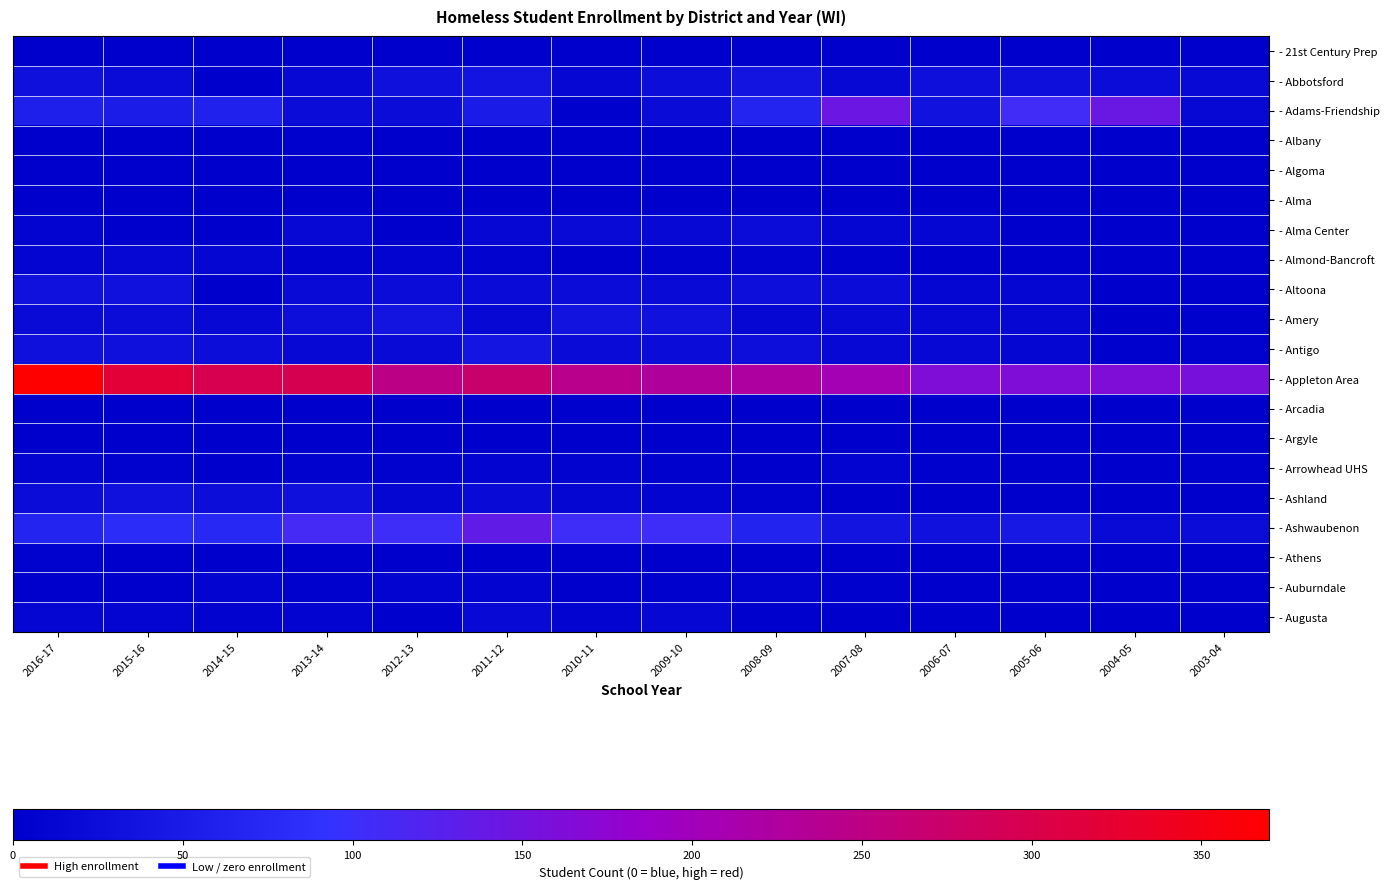

At which category is the sum across all series the highest?

2016-17